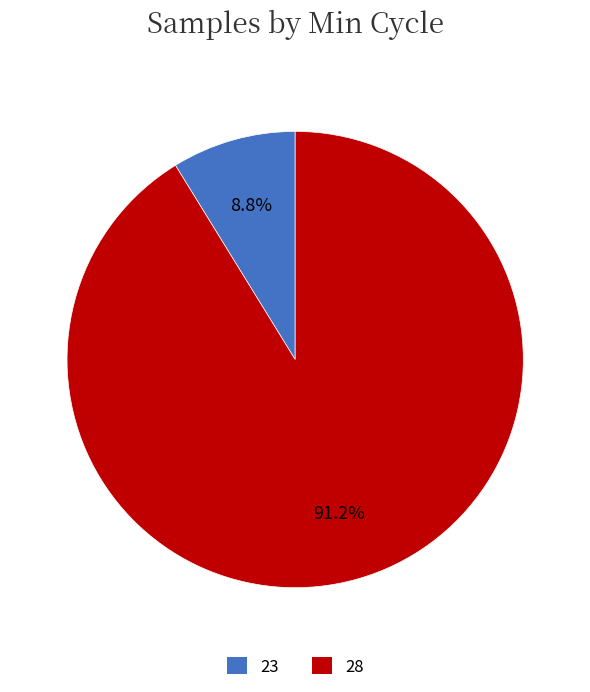

Rank the categories by value from highest to lowest.

28, 23